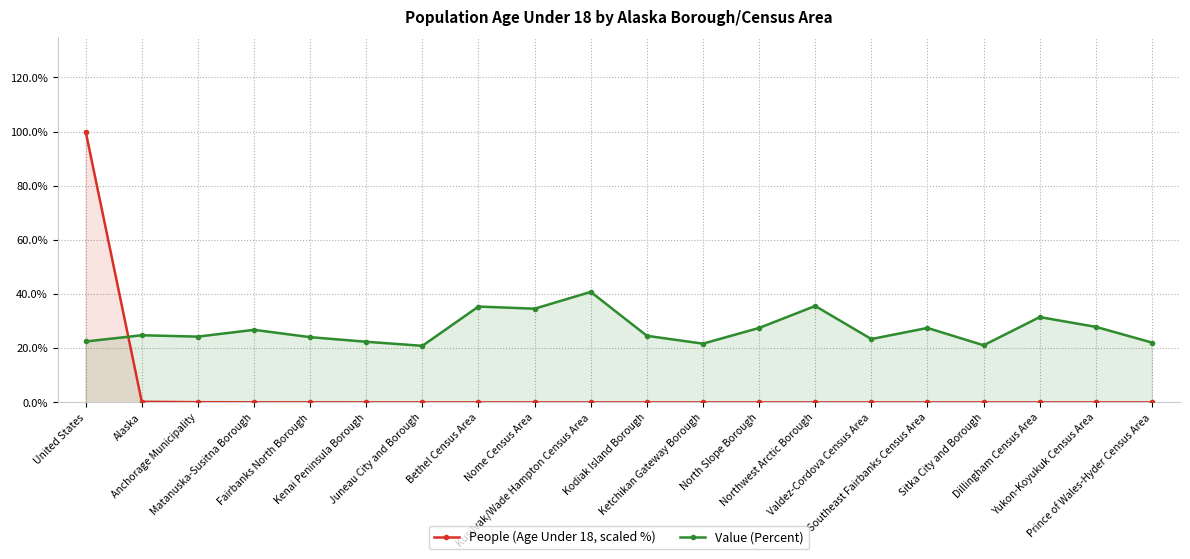

What is the maximum value for Value (Percent)?

40.8